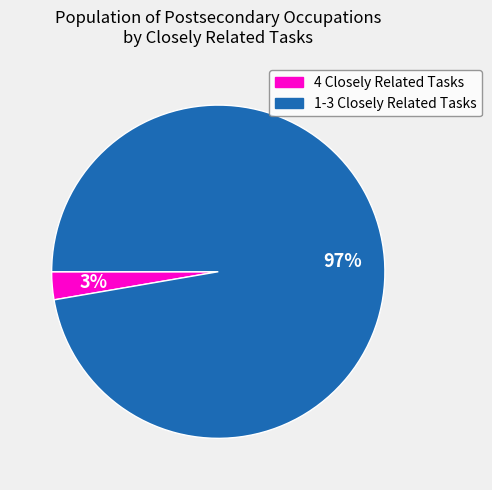

Is there any slice that represents more than half of the pie?

Yes